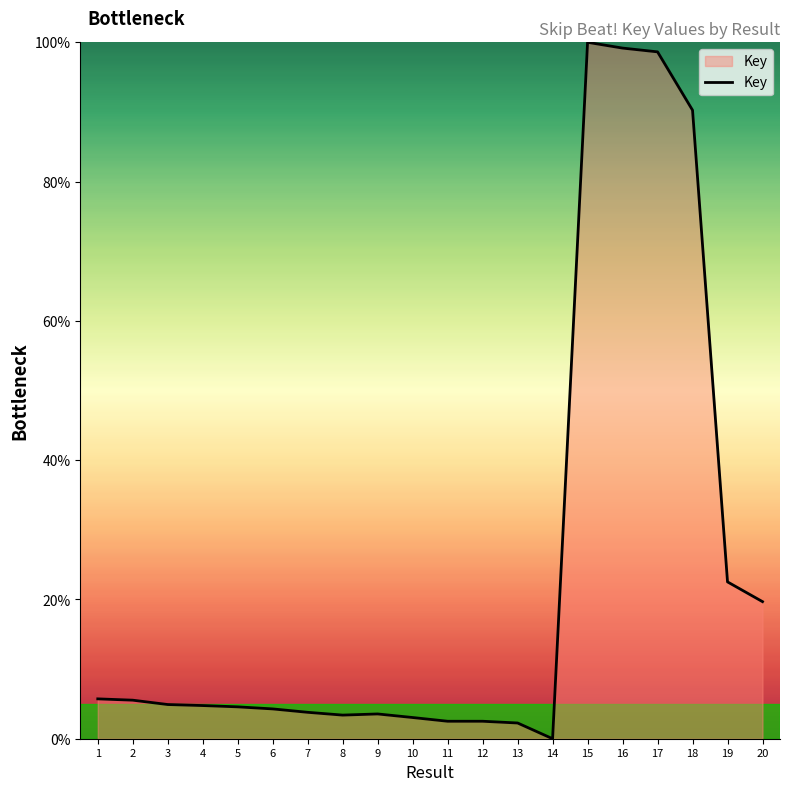

Where does the data first go above 4?

1